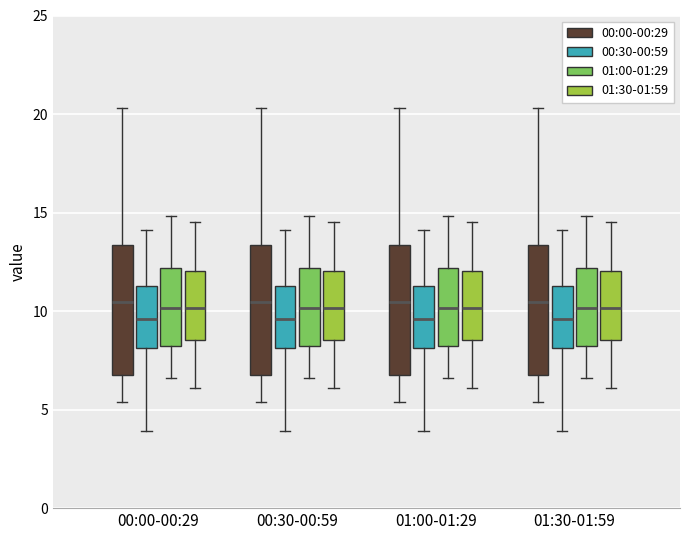

Reading left to right, read every box against the y-axis: the position of its median line, the range the box covers, and the ends of its whiskers. The values are not printed on the chart, so give them approximately, as read against the axis.

00:00-00:29 (00:00-00:29): median 10.5, box 7.0 to 13.5, whiskers 5.5 to 20.5
00:00-00:29 (00:30-00:59): median 9.5, box 8.0 to 11.5, whiskers 4.0 to 14.0
00:00-00:29 (01:00-01:29): median 10.0, box 8.5 to 12.0, whiskers 6.5 to 15.0
00:00-00:29 (01:30-01:59): median 10.0, box 8.5 to 12.0, whiskers 6.0 to 14.5
00:30-00:59 (00:00-00:29): median 10.5, box 7.0 to 13.5, whiskers 5.5 to 20.5
00:30-00:59 (00:30-00:59): median 9.5, box 8.0 to 11.5, whiskers 4.0 to 14.0
00:30-00:59 (01:00-01:29): median 10.0, box 8.5 to 12.0, whiskers 6.5 to 15.0
00:30-00:59 (01:30-01:59): median 10.0, box 8.5 to 12.0, whiskers 6.0 to 14.5
01:00-01:29 (00:00-00:29): median 10.5, box 7.0 to 13.5, whiskers 5.5 to 20.5
01:00-01:29 (00:30-00:59): median 9.5, box 8.0 to 11.5, whiskers 4.0 to 14.0
01:00-01:29 (01:00-01:29): median 10.0, box 8.5 to 12.0, whiskers 6.5 to 15.0
01:00-01:29 (01:30-01:59): median 10.0, box 8.5 to 12.0, whiskers 6.0 to 14.5
01:30-01:59 (00:00-00:29): median 10.5, box 7.0 to 13.5, whiskers 5.5 to 20.5
01:30-01:59 (00:30-00:59): median 9.5, box 8.0 to 11.5, whiskers 4.0 to 14.0
01:30-01:59 (01:00-01:29): median 10.0, box 8.5 to 12.0, whiskers 6.5 to 15.0
01:30-01:59 (01:30-01:59): median 10.0, box 8.5 to 12.0, whiskers 6.0 to 14.5